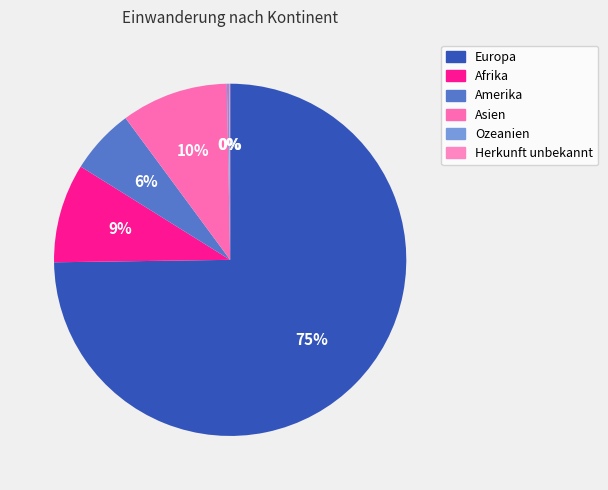

To the nearest percent, what is the average slice percentage?

17%